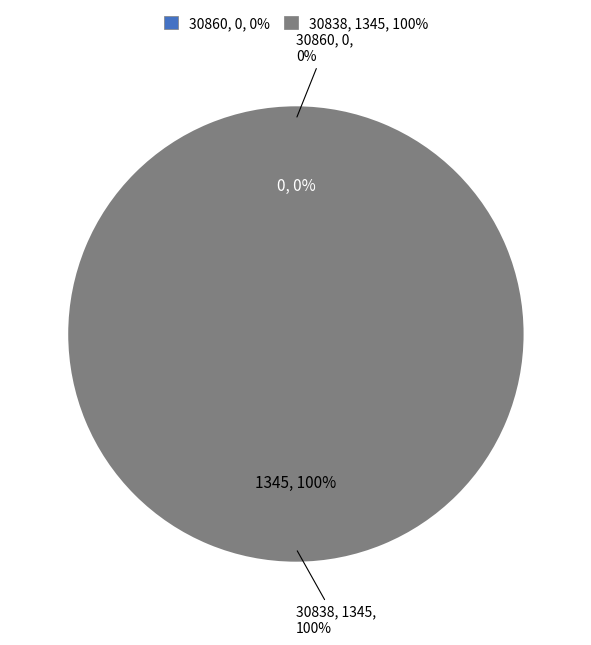

How many slices are in this pie chart?

2